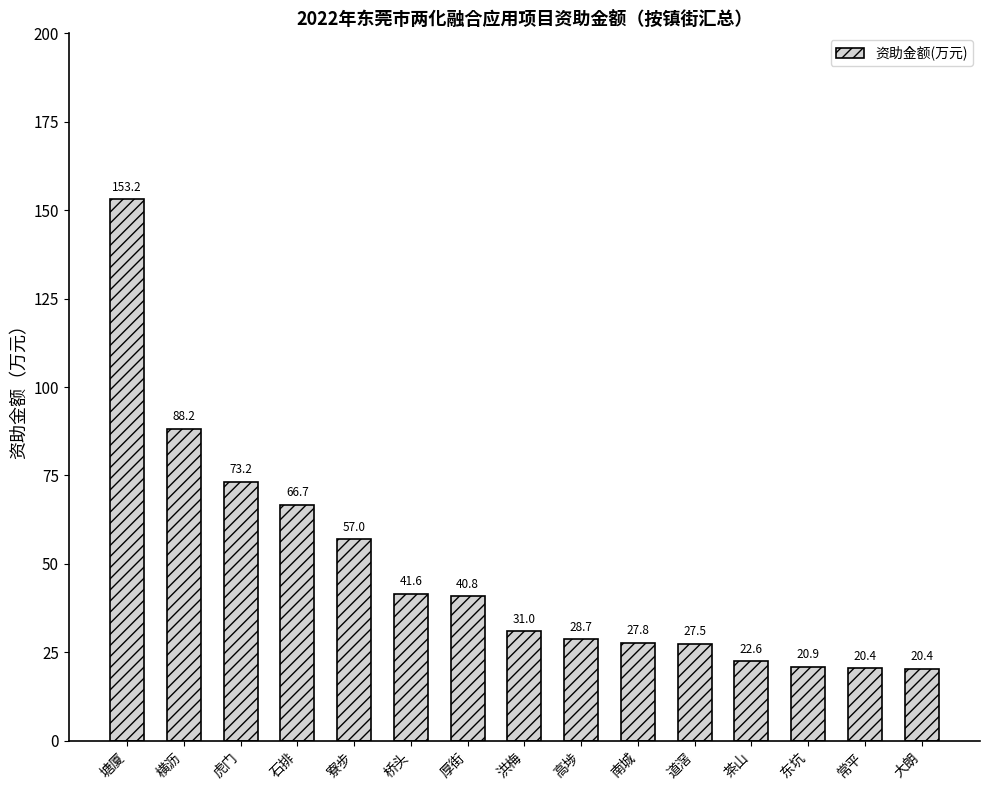

What is the label of the 2nd bar from the left?

横沥